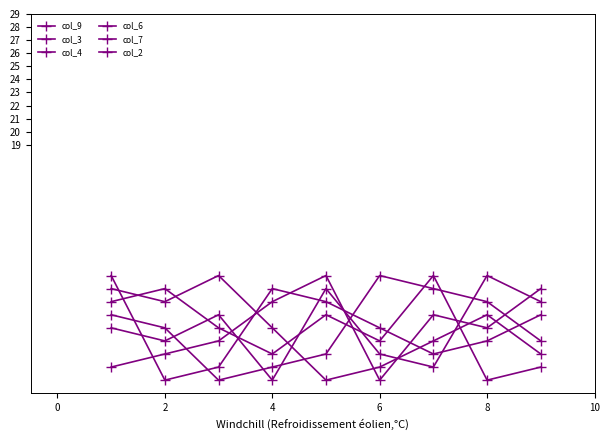

How many lines are shown in the chart?

6